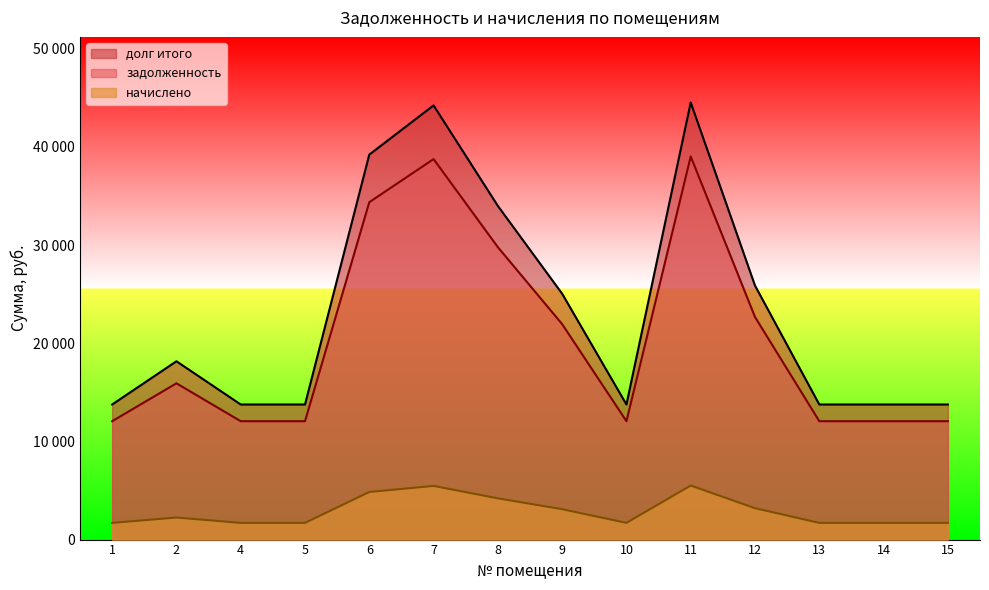

What is the average value of the начислено series?

2890.5